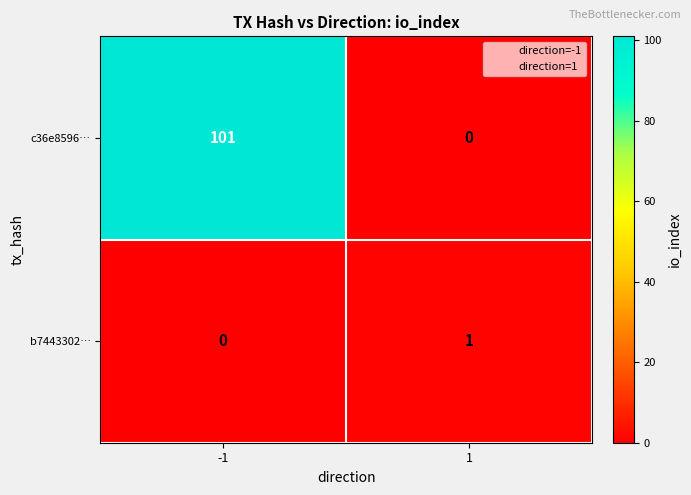

The c36e8596… series shows 44 at 1. True or false?

False